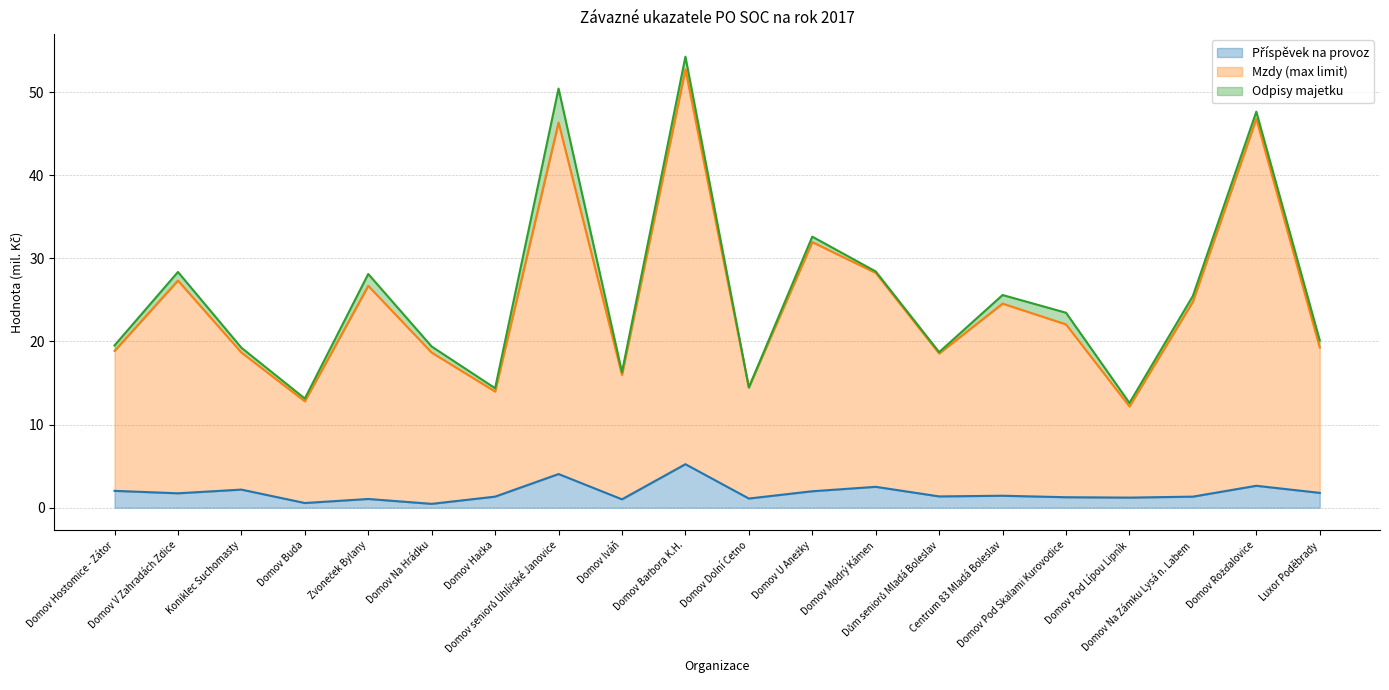

What is the sum of the Mzdy (max limit) values at Domov Na Hrádku and Domov V Zahradách Zdice?

46.0